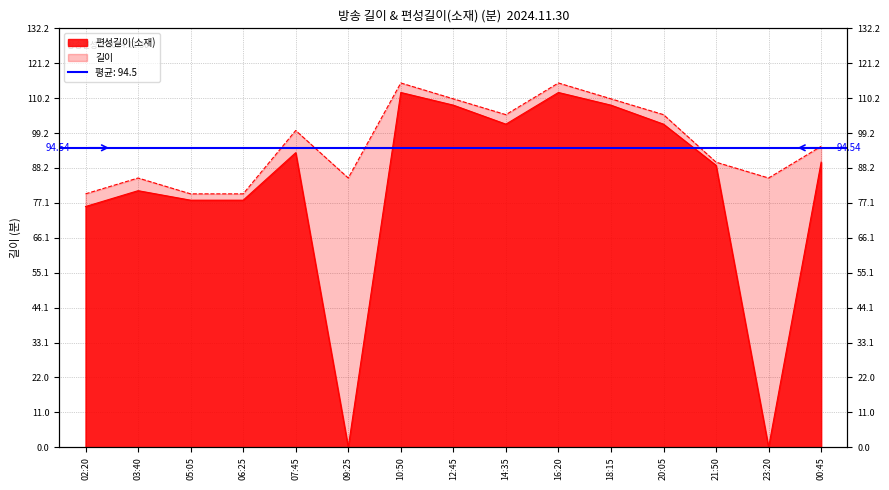

Reading left to right, transcribe all the data shown in this chart.

편성길이(소재): 02:20=76	03:40=81	05:05=78	06:25=78	07:45=93	09:25=0	10:50=112	12:45=108	14:35=102	16:20=112	18:15=108	20:05=102	21:50=89	23:20=0	00:45=90
길이: 02:20=80	03:40=85	05:05=80	06:25=80	07:45=100	09:25=85	10:50=115	12:45=110	14:35=105	16:20=115	18:15=110	20:05=105	21:50=90	23:20=85	00:45=95